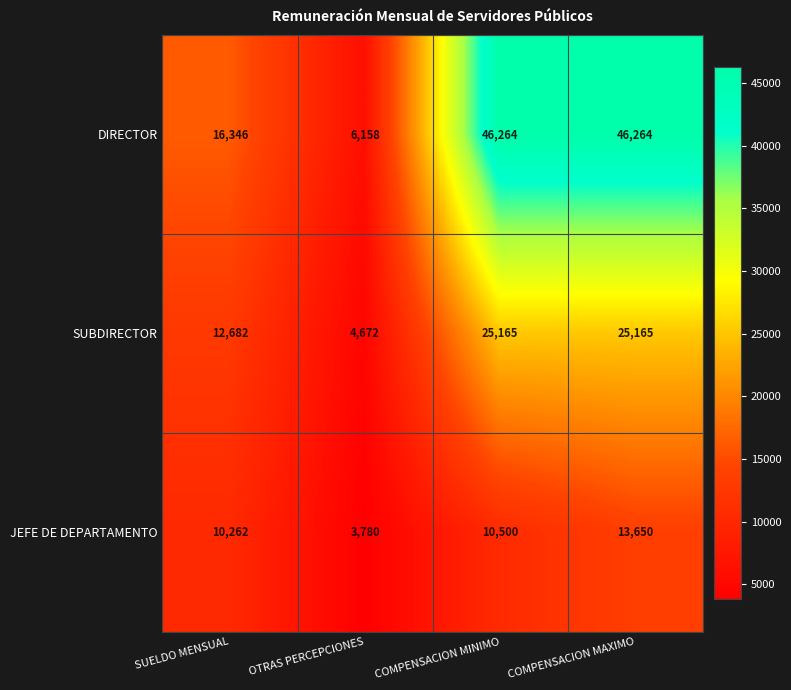

Read the JEFE DE DEPARTAMENTO value at COMPENSACION MAXIMO.

13650